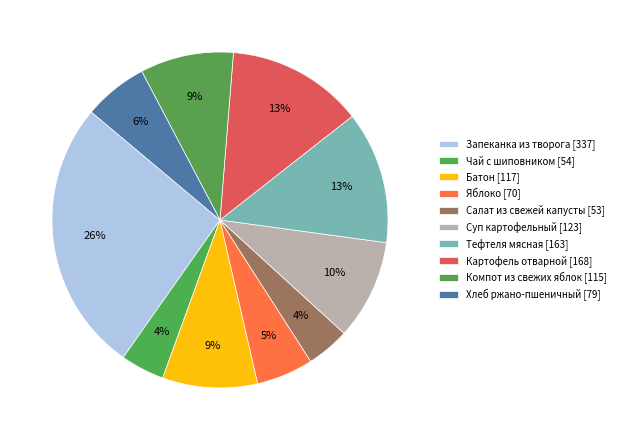

Count the number of slices in the pie.

10